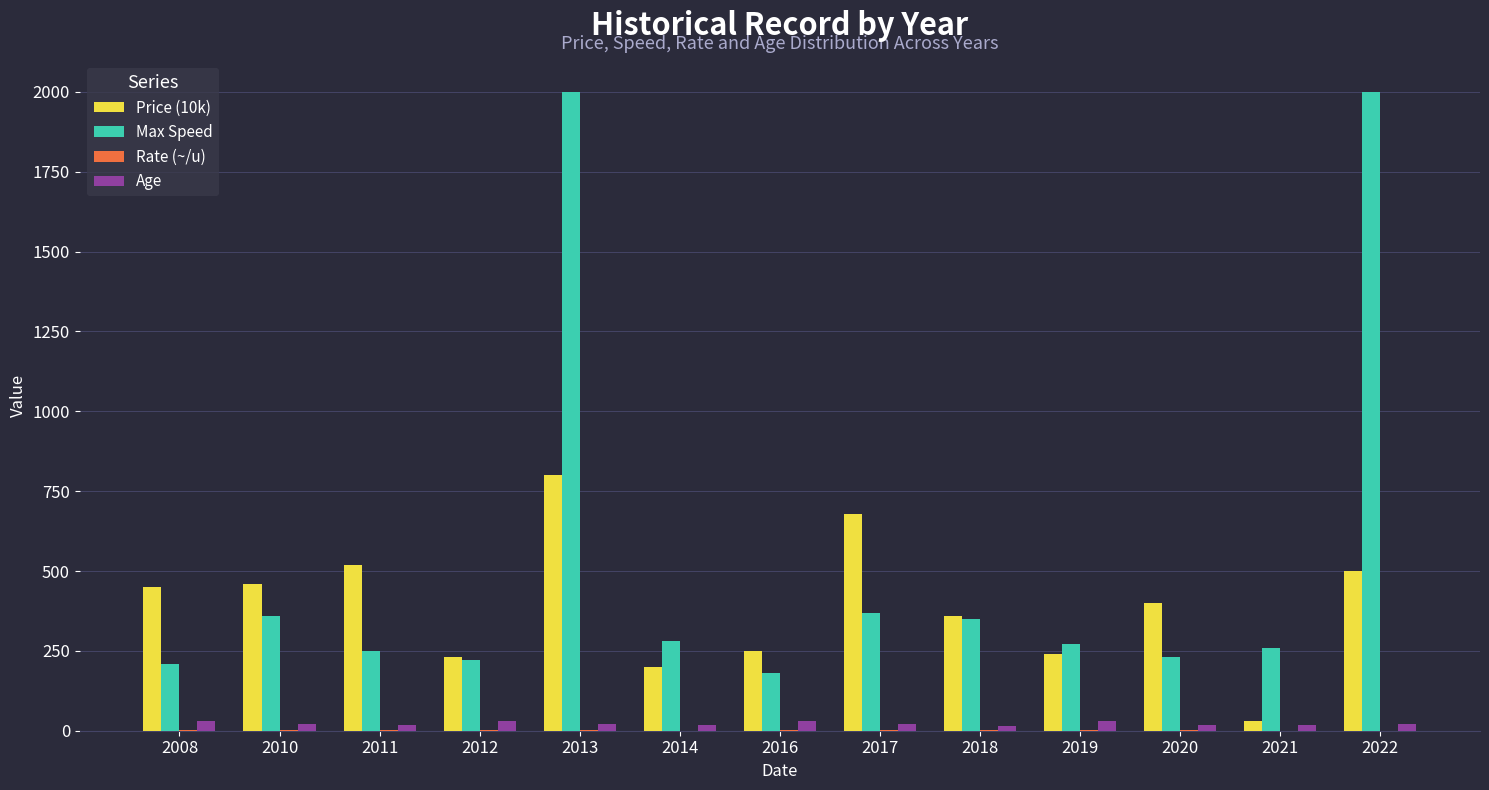

What is the highest value of the Max Speed series?

2000.0